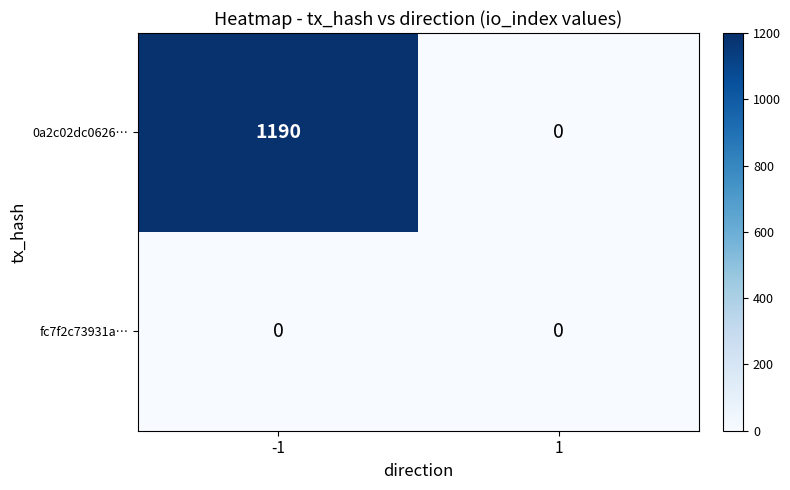

Reading left to right, transcribe all the data shown in this chart.

0a2c02dc0626…: -1=1190	1=0
fc7f2c73931a…: -1=0	1=0